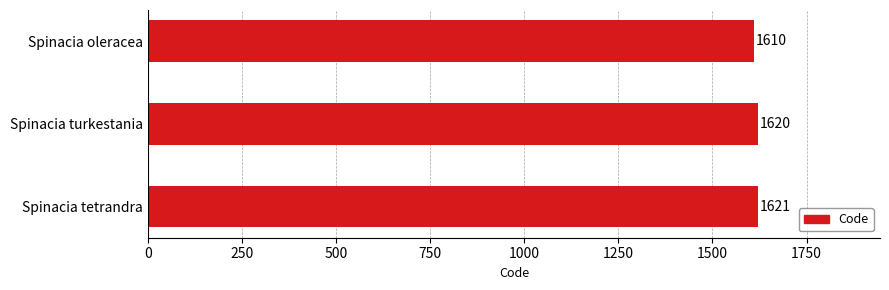

List the labels in order of value, smallest first.

Spinacia oleracea, Spinacia turkestania, Spinacia tetrandra